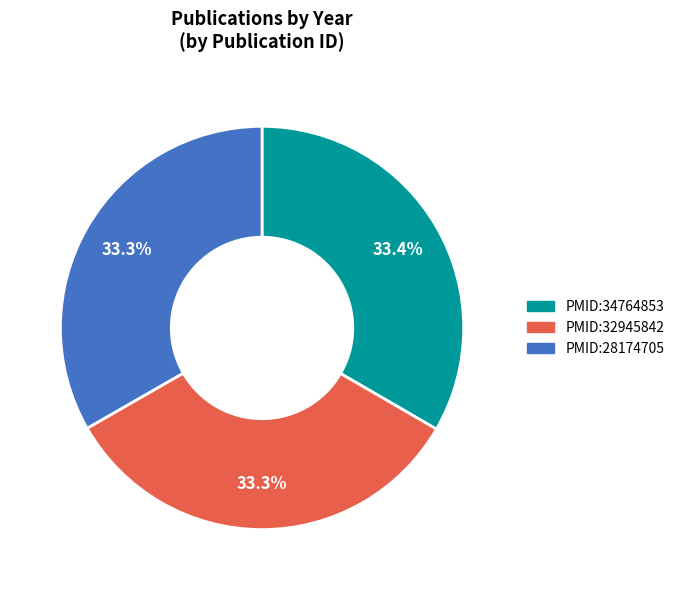

Is there any slice that represents more than half of the pie?

No